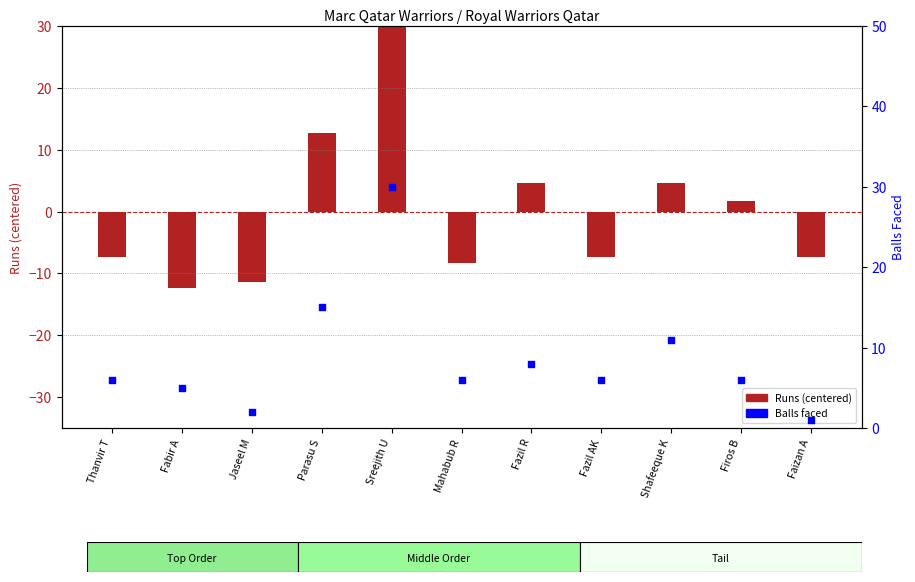

Which series has the largest total across all categories?

Balls Faced